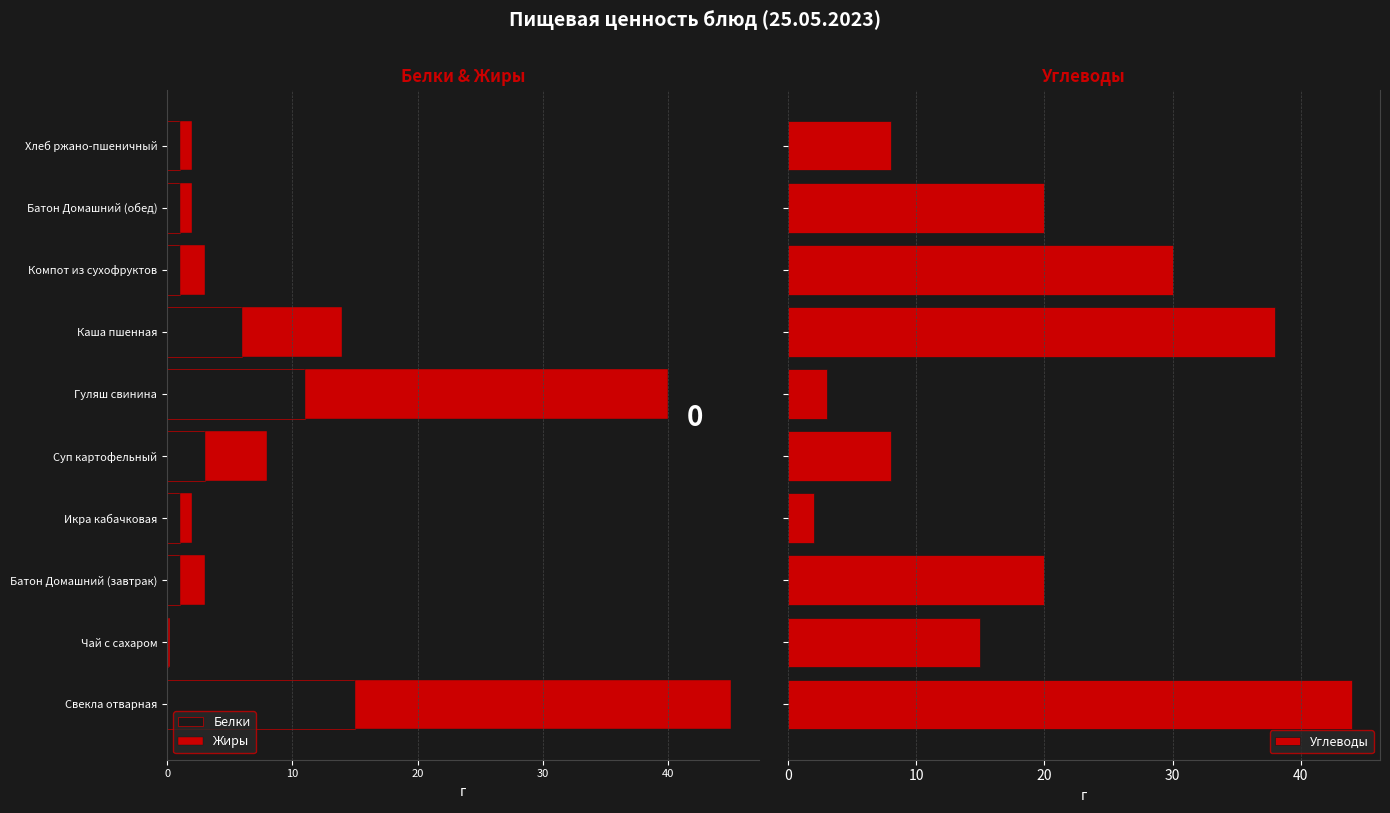

What is the maximum value for Углеводы?

44